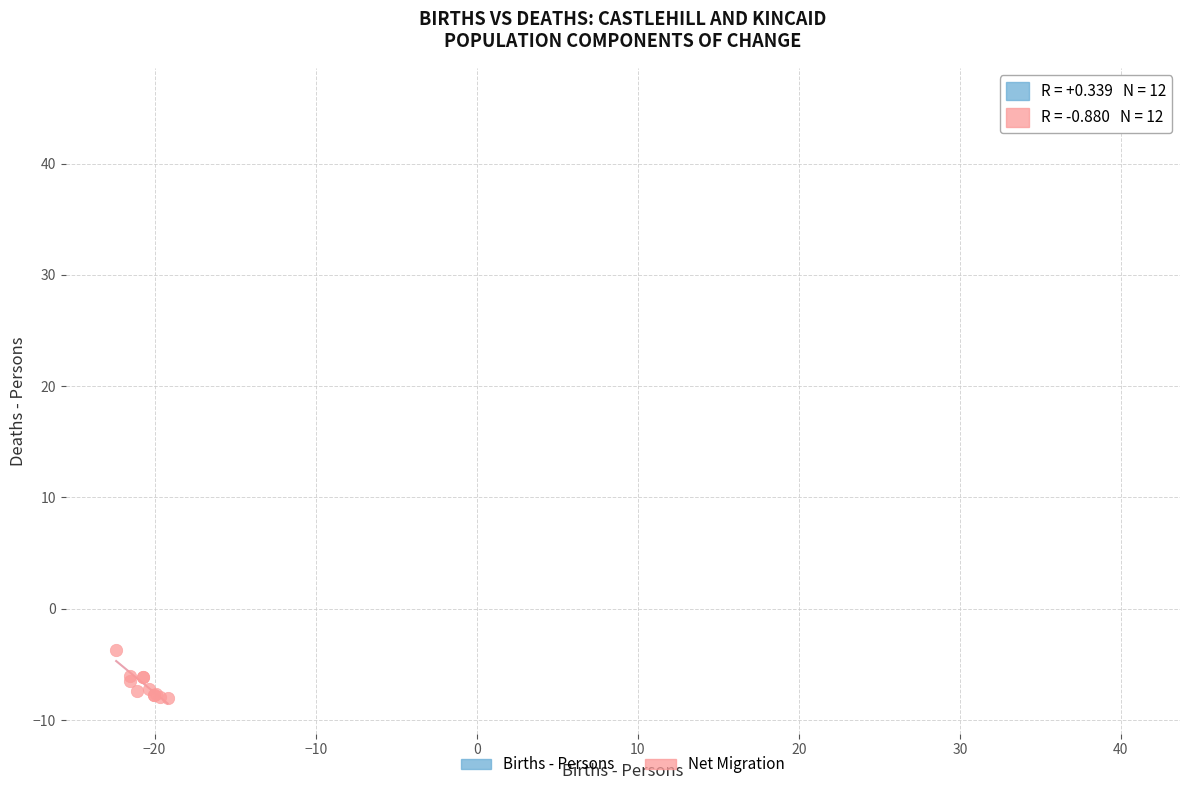

Which series contains the lowest Y value?

Net Migration